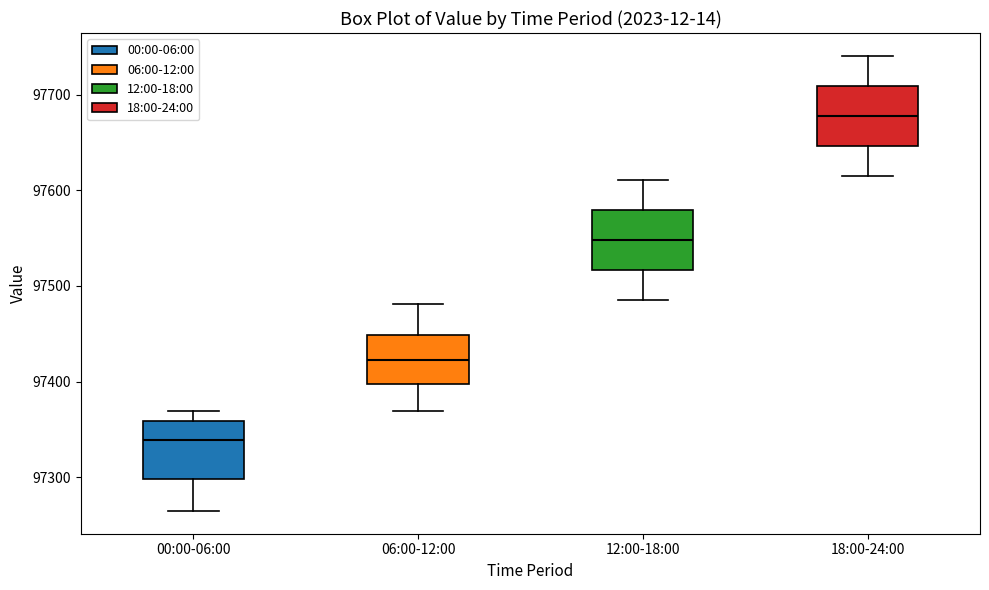

Reading left to right, transcribe this box plot: for each box, give where its median line is, the range the box spans, and where its two whiskers end, as read against the y-axis. The values are not printed on the chart, so give them approximately, as read against the axis.

00:00-06:00: median 97340, box 97300 to 97360, whiskers 97260 to 97370
06:00-12:00: median 97420, box 97400 to 97450, whiskers 97370 to 97480
12:00-18:00: median 97550, box 97520 to 97580, whiskers 97490 to 97610
18:00-24:00: median 97680, box 97650 to 97710, whiskers 97620 to 97740